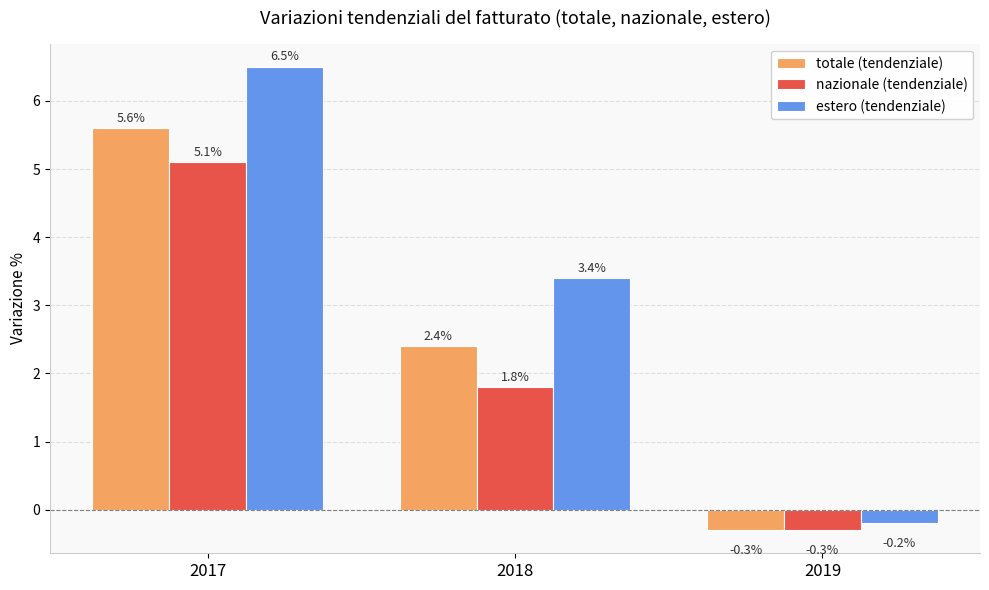

How many distinct data groups are displayed?

3